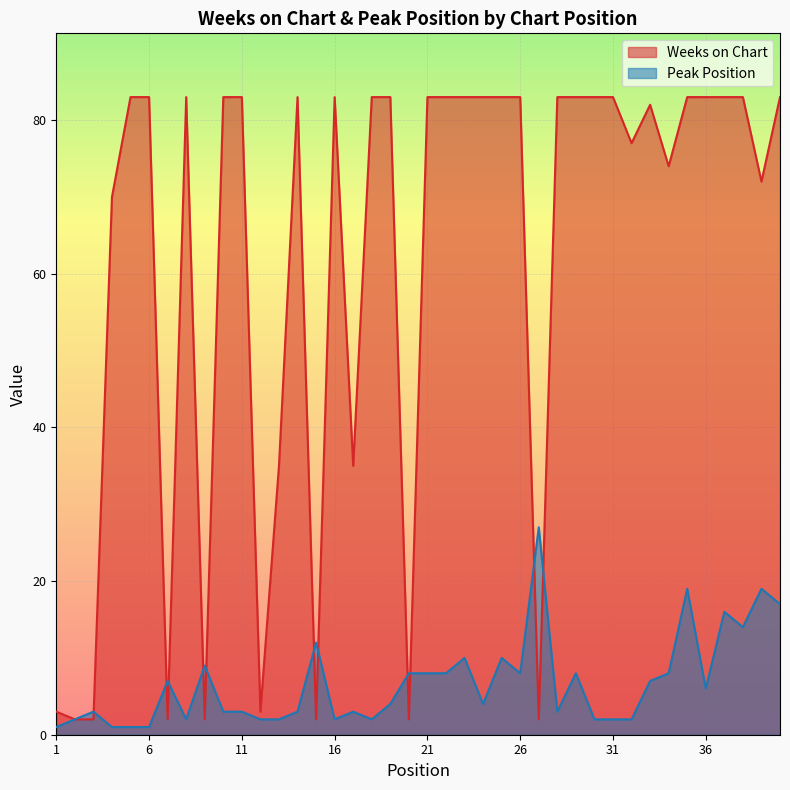

The value of Peak Position at 30 is 1. True or false?

False